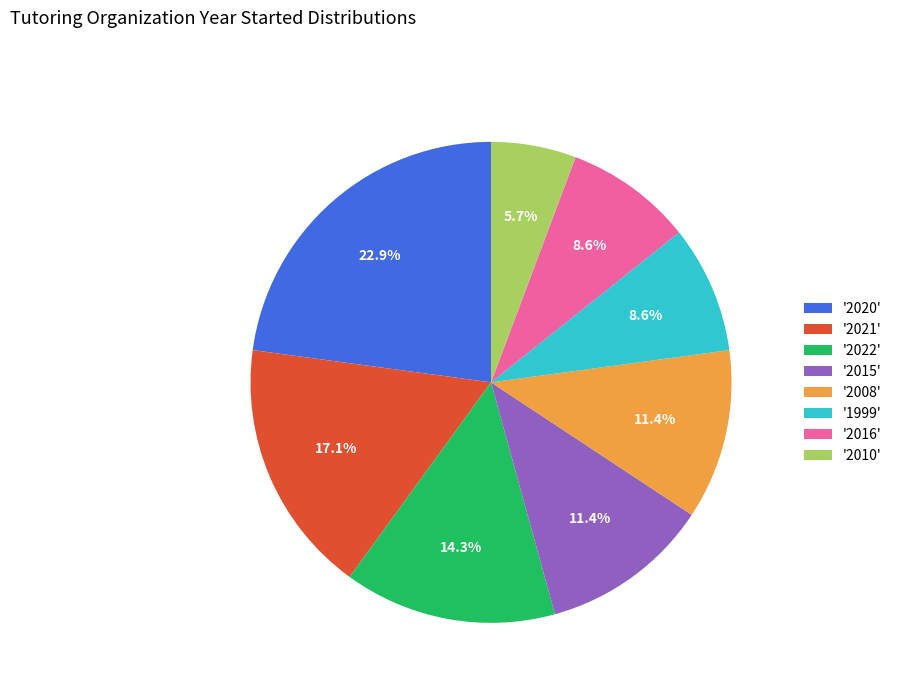

Combined, do '2015' and '2008' account for over 50%?

No